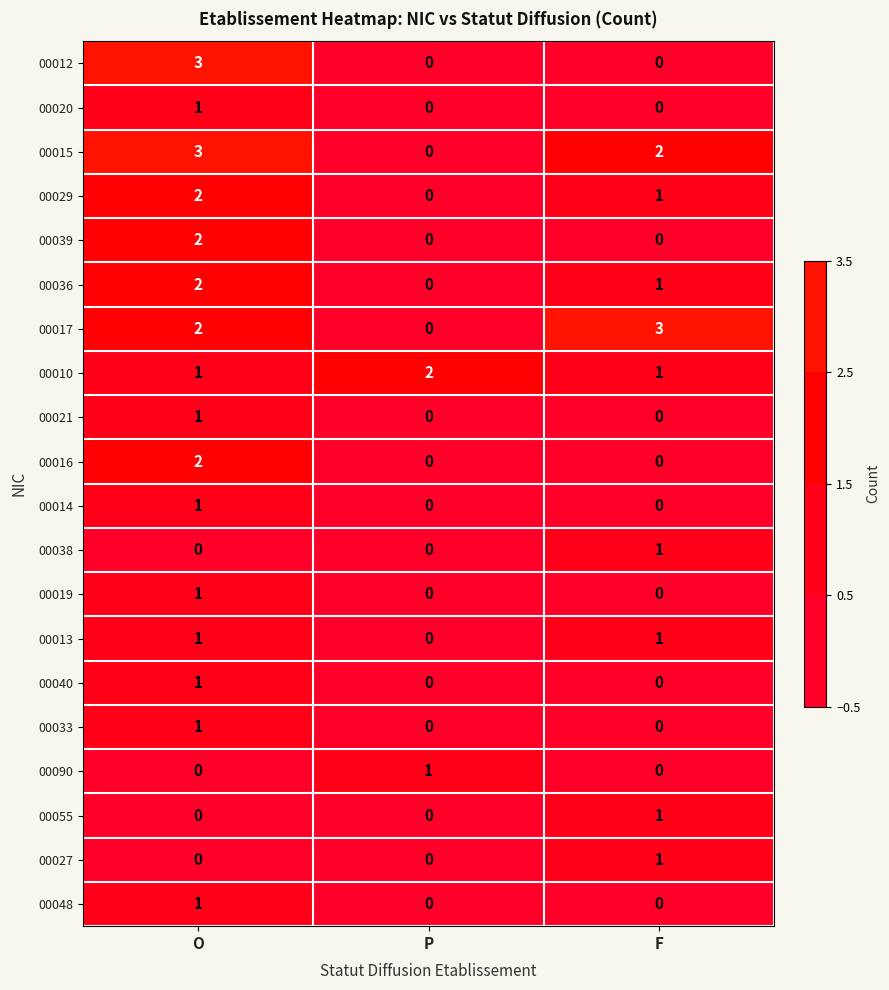

At which category is the sum across all series the highest?

O